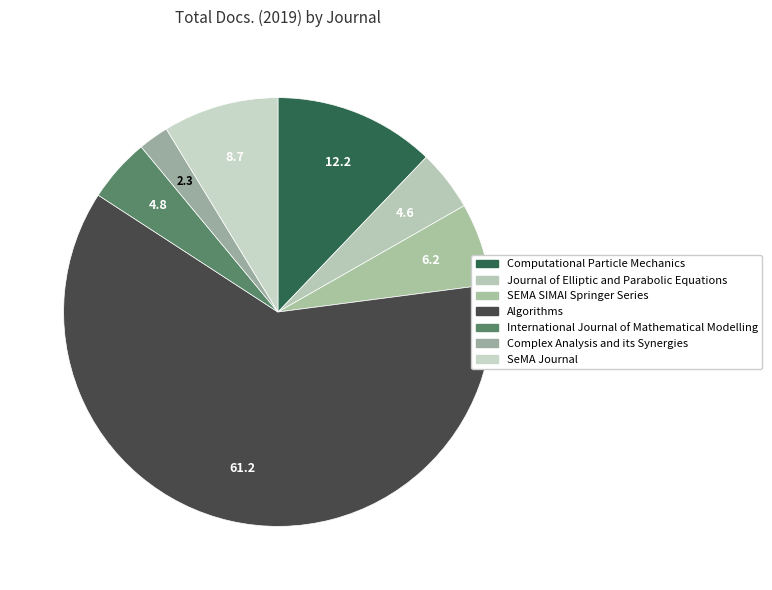

Approximately how many times larger is the value at Algorithms compared to SEMA SIMAI Springer Series?

9.9